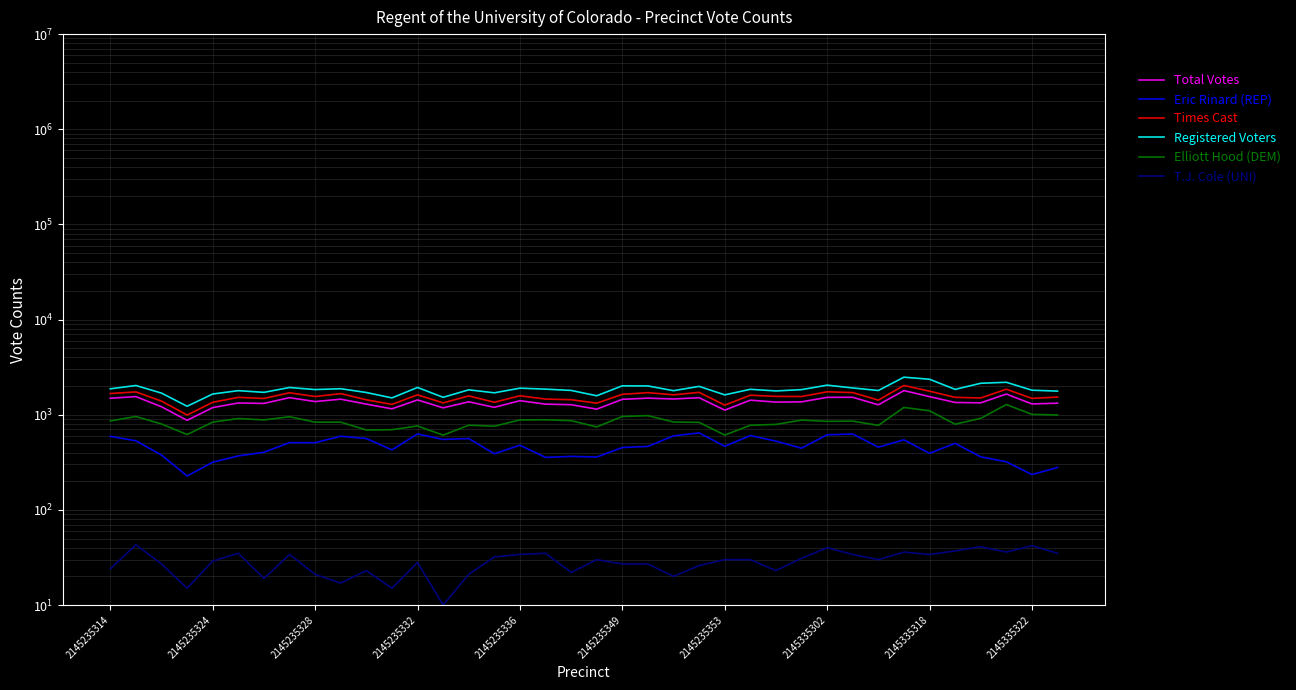

Which category has the highest value across all series?

31